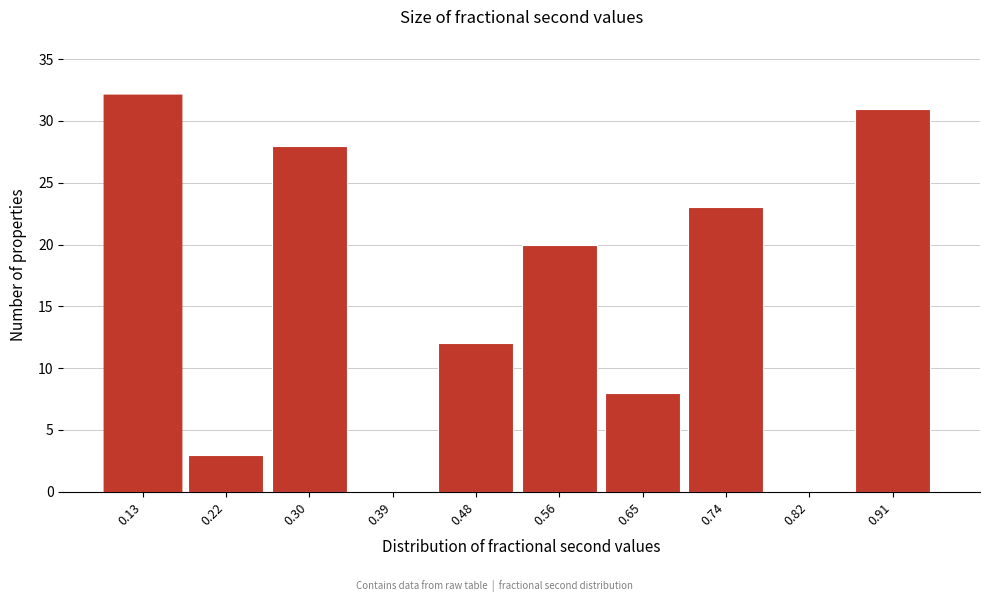

Reading left to right, transcribe all the data shown in this chart.

0.13=32	0.22=3	0.30=28	0.39=0	0.48=12	0.56=20	0.65=8	0.74=23	0.82=0	0.91=31